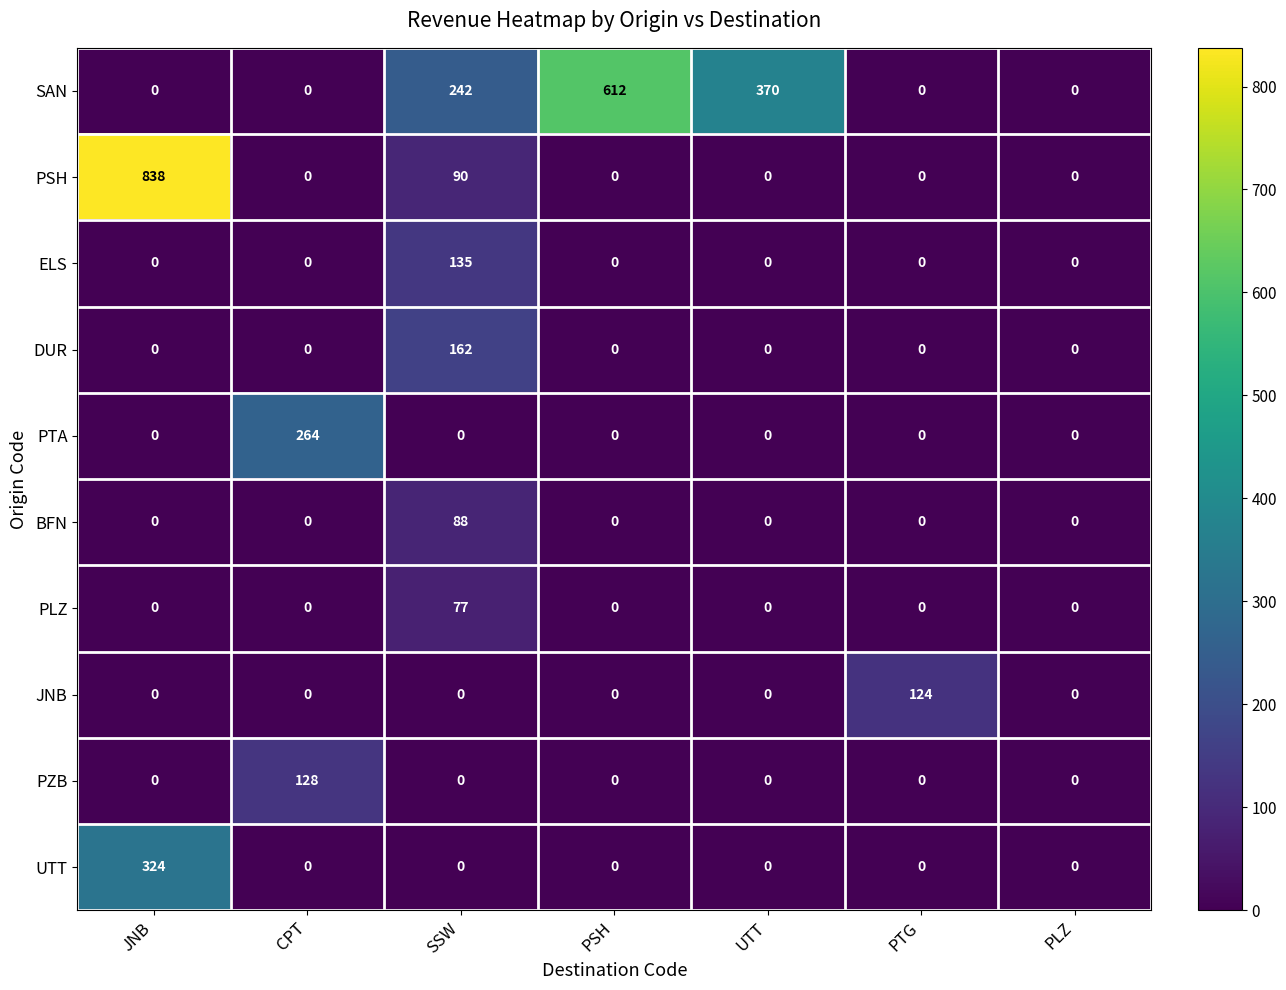

Which series has the widest spread of values?

PSH